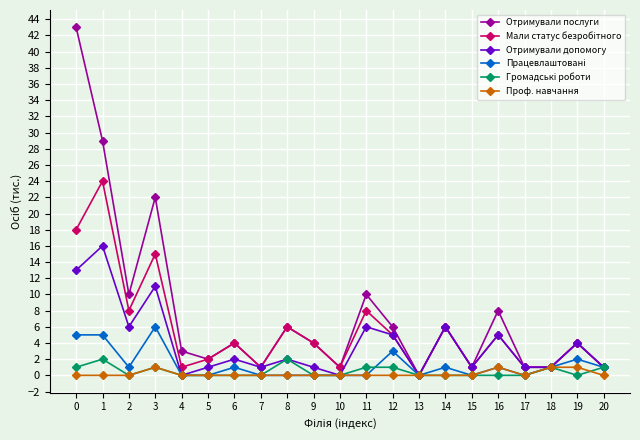

Which series has the widest spread of values?

Отримували послуги